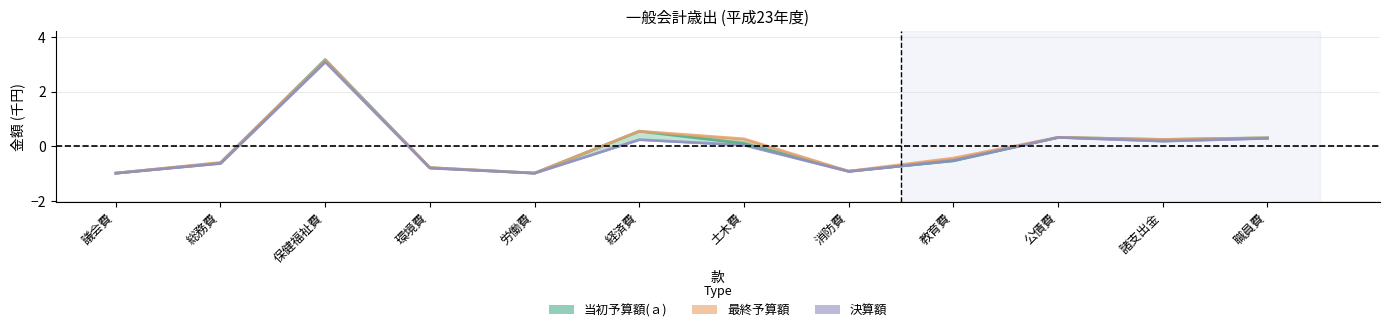

What is the minimum value shown in the chart?

-1.0